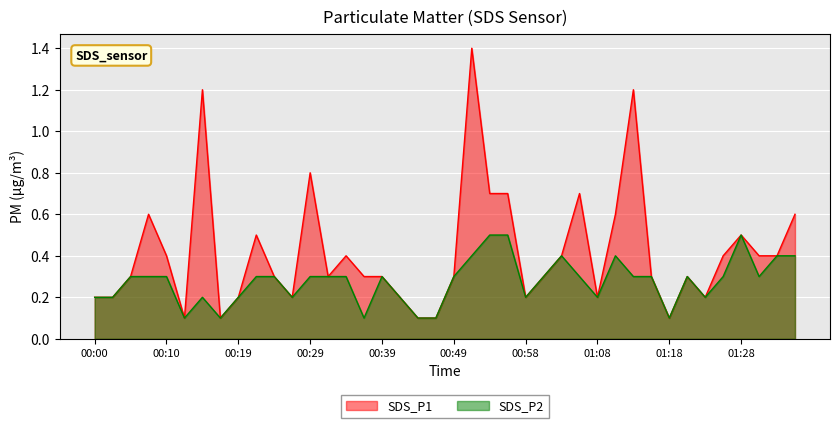

Rank the categories by SDS_P1 value from lowest to highest.

00:12, 00:17, 00:44, 00:46, 01:18, 00:00, 00:02, 00:19, 00:27, 00:41, 00:58, 01:08, 01:23, 00:05, 00:24, 00:32, 00:36, 00:39, 00:49, 01:01, 01:15, 01:20, 00:10, 00:34, 01:03, 01:25, 01:30, 01:32, 00:22, 01:28, 00:07, 01:11, 01:35, 00:53, 00:56, 01:06, 00:29, 00:15, 01:13, 00:51